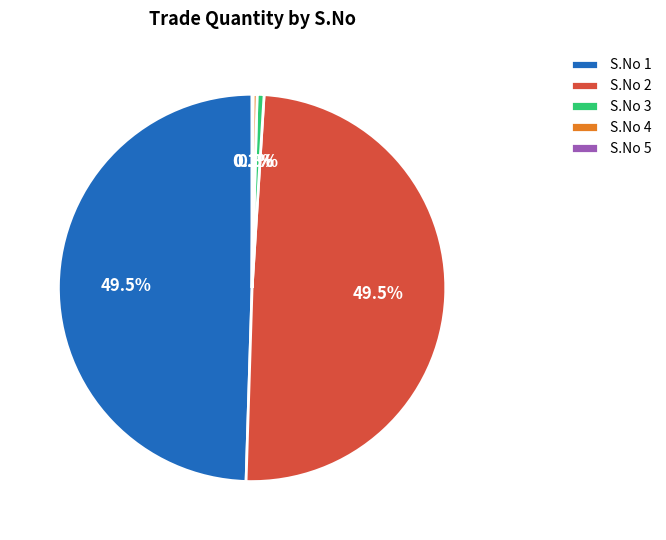

Between S.No 2 and S.No 4, which is larger?

S.No 2